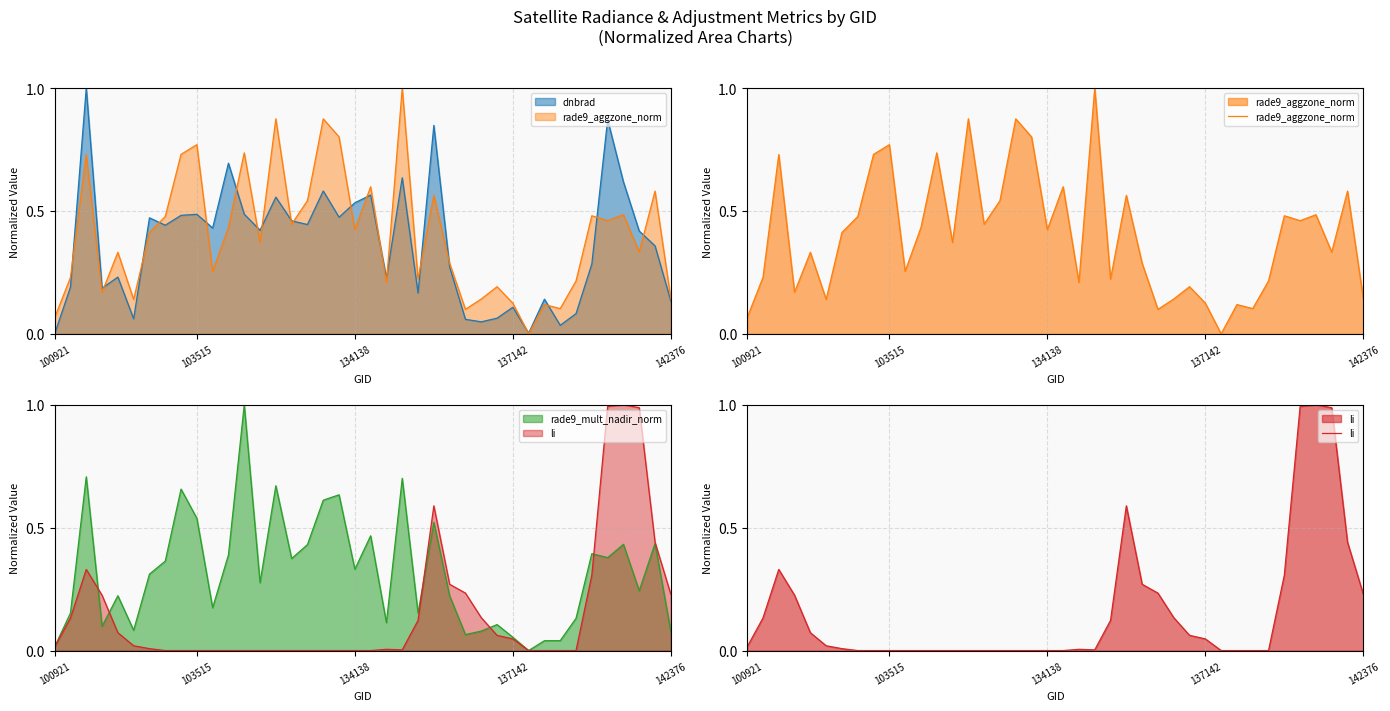

At which label is rade9_aggzone_norm closest to 0?

30